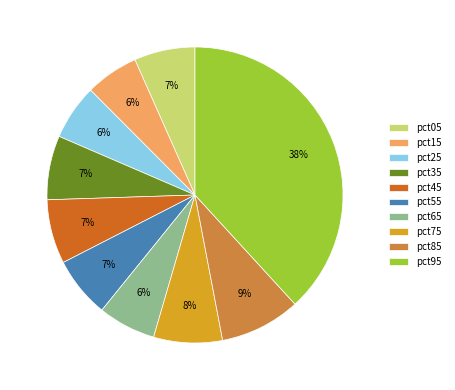

How many segments does this pie chart have?

10